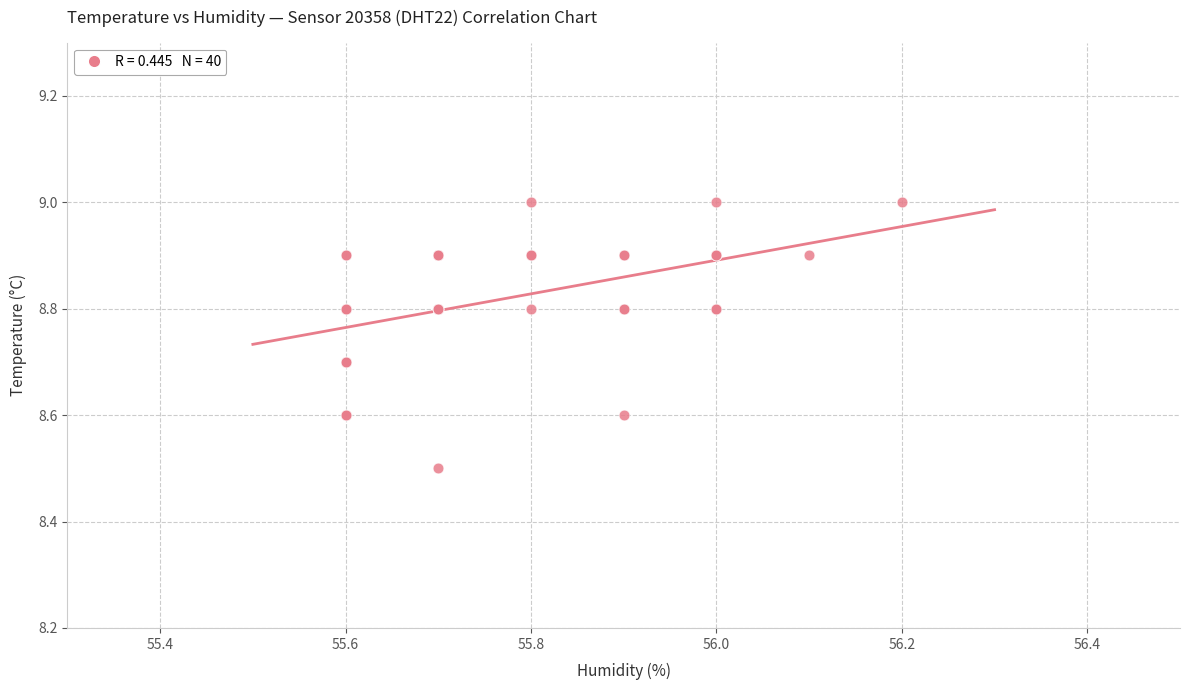

What Y value in the scatter plot is closest to 8?

8.5